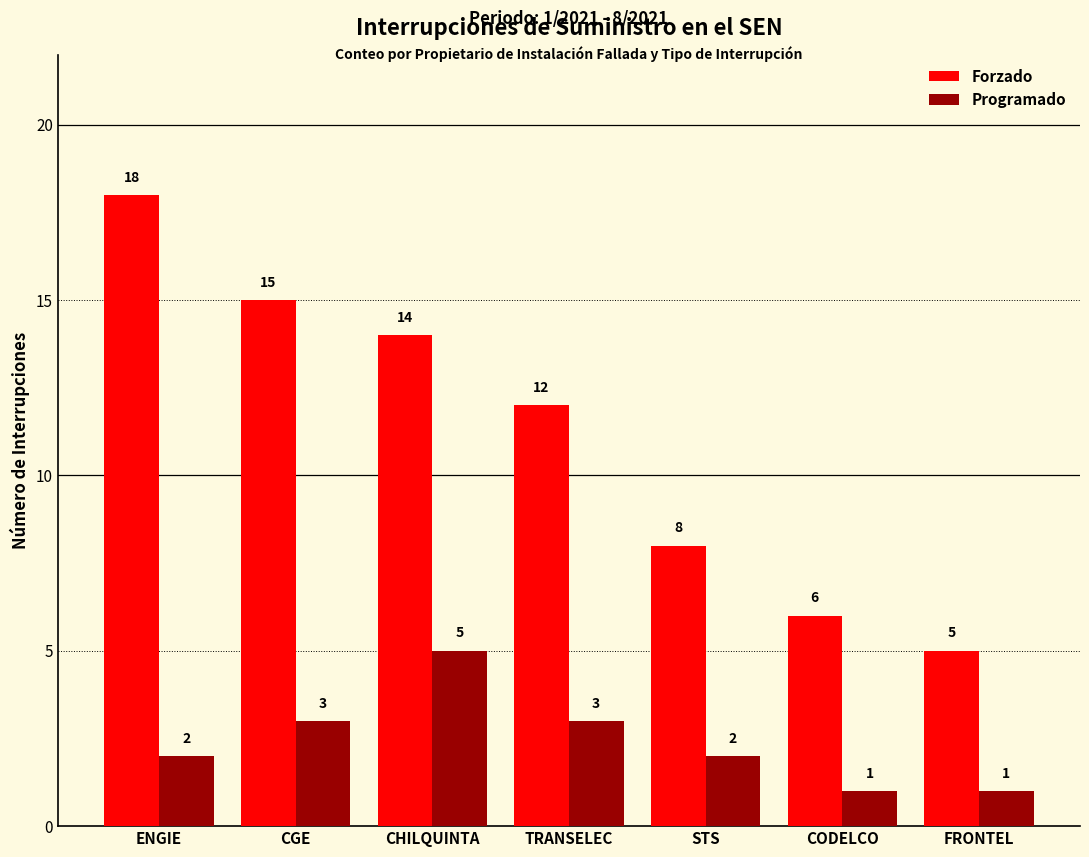

How many categories are shown in the chart?

7